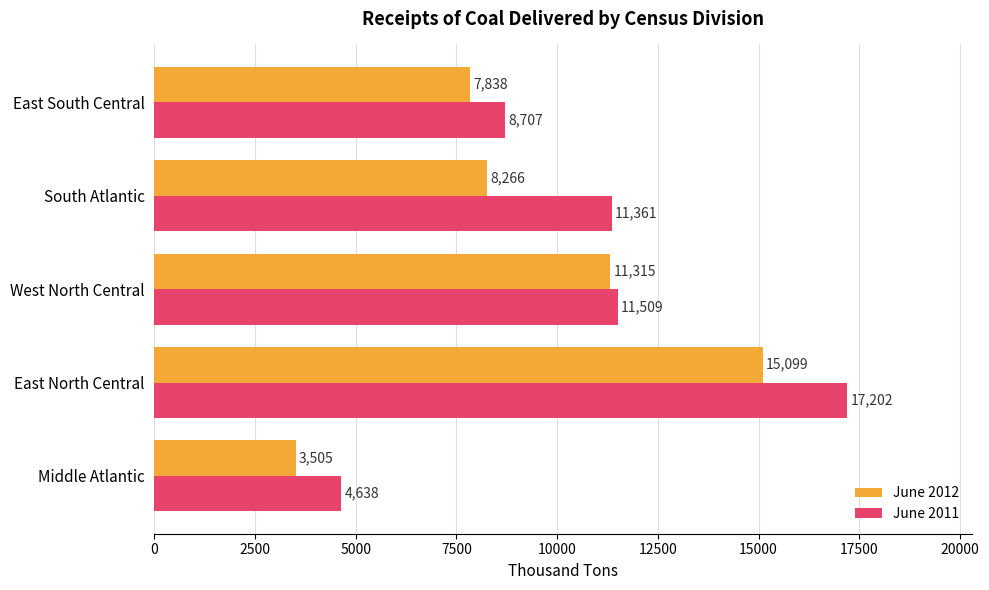

Is it true that June 2012 equals 5880 at West North Central?

False